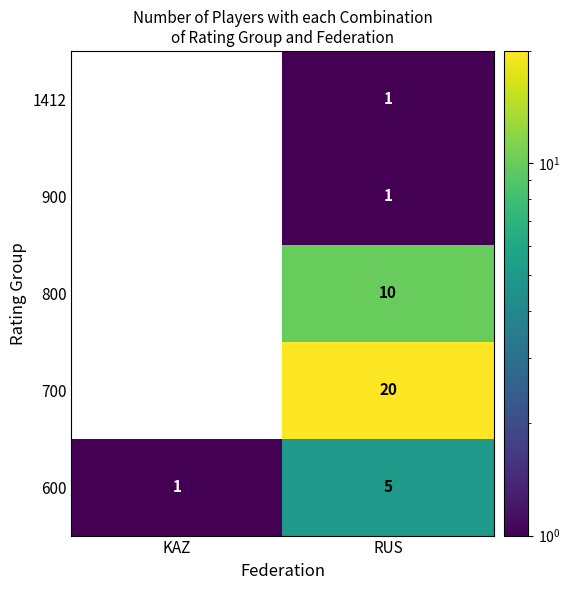

Rank the categories by 600 value from lowest to highest.

KAZ, RUS